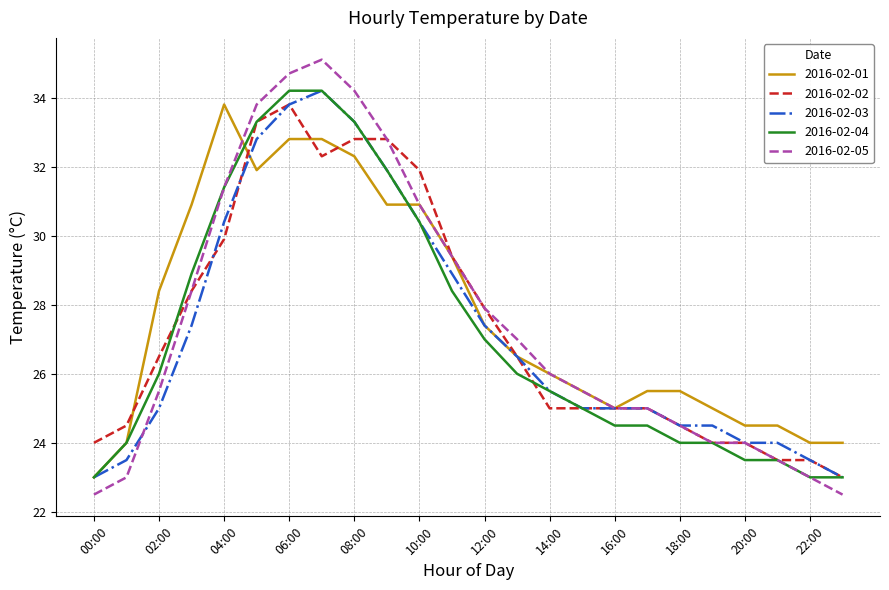

Which series has the largest range (max minus min)?

2016-02-05